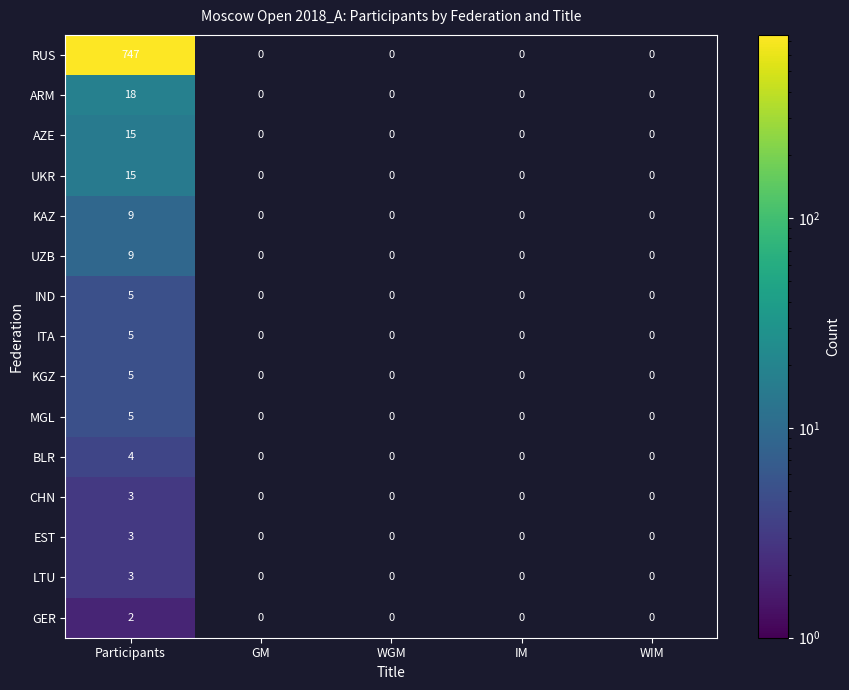

True or false: EST has a value of -2 at GM.

False